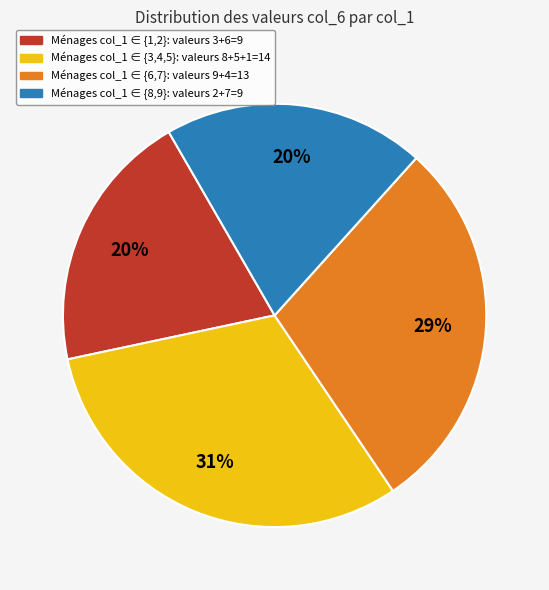

Does any single category account for the majority?

No